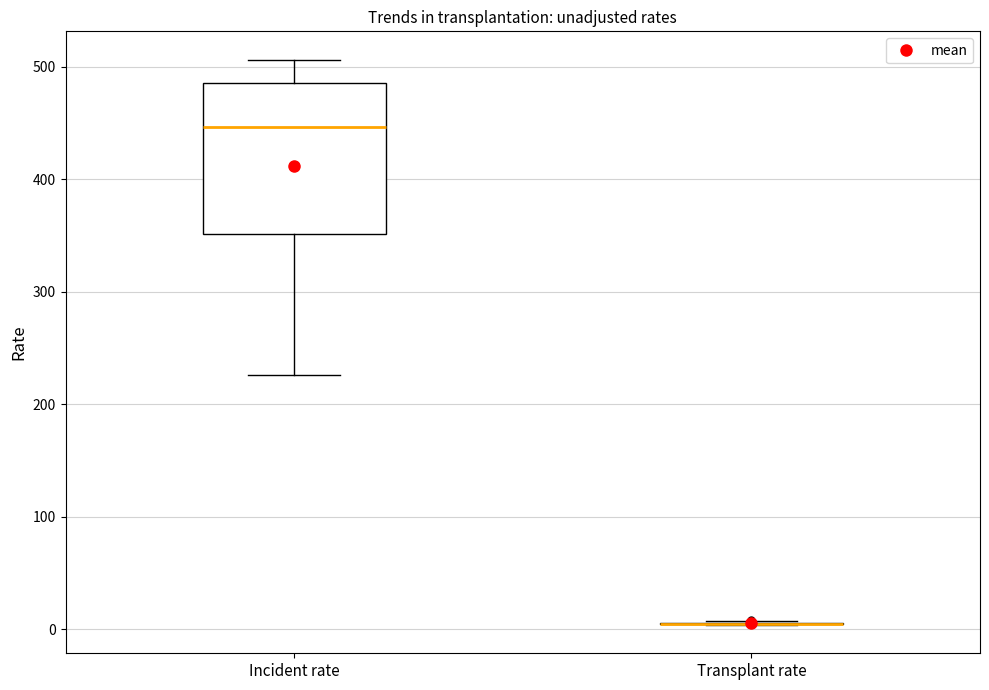

Comparing the boxes themselves (not the whiskers), which one is the tallest?

Incident rate